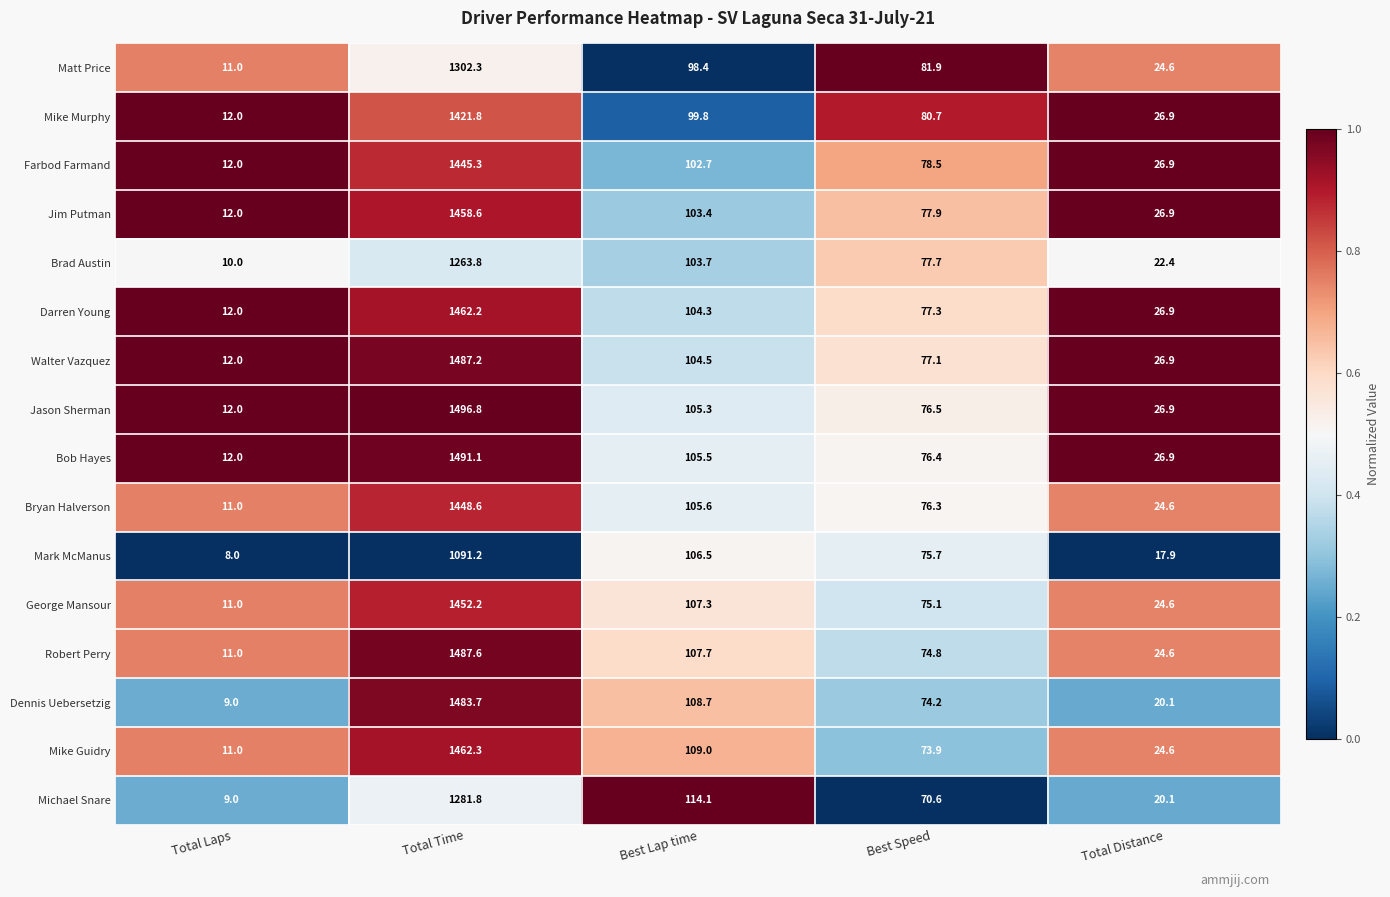

True or false: Mike Murphy has a value of 12.0 at Total Laps.

True